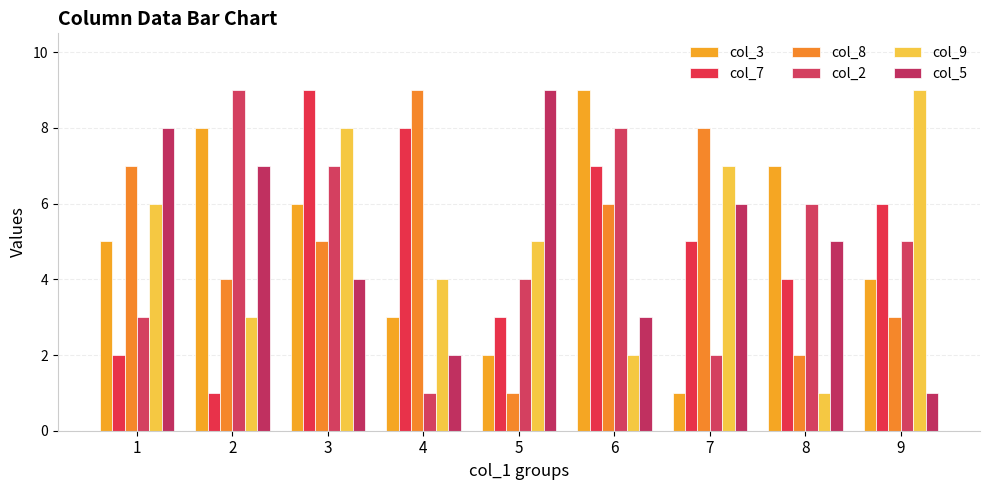

How many col_2 values are between 3 and 7?

5